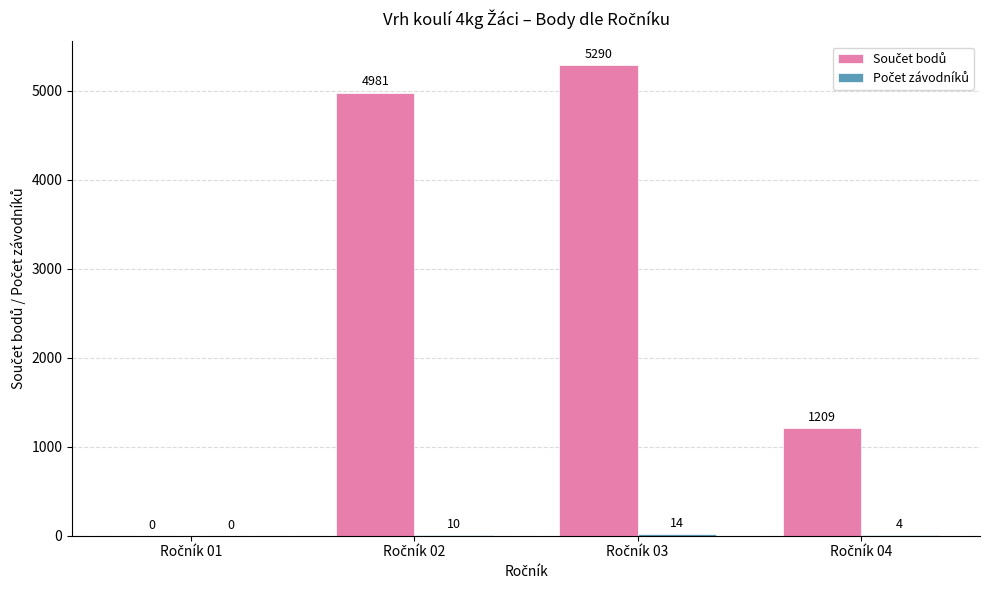

Rank the categories by Počet závodníků value from lowest to highest.

Ročník 01, Ročník 04, Ročník 02, Ročník 03